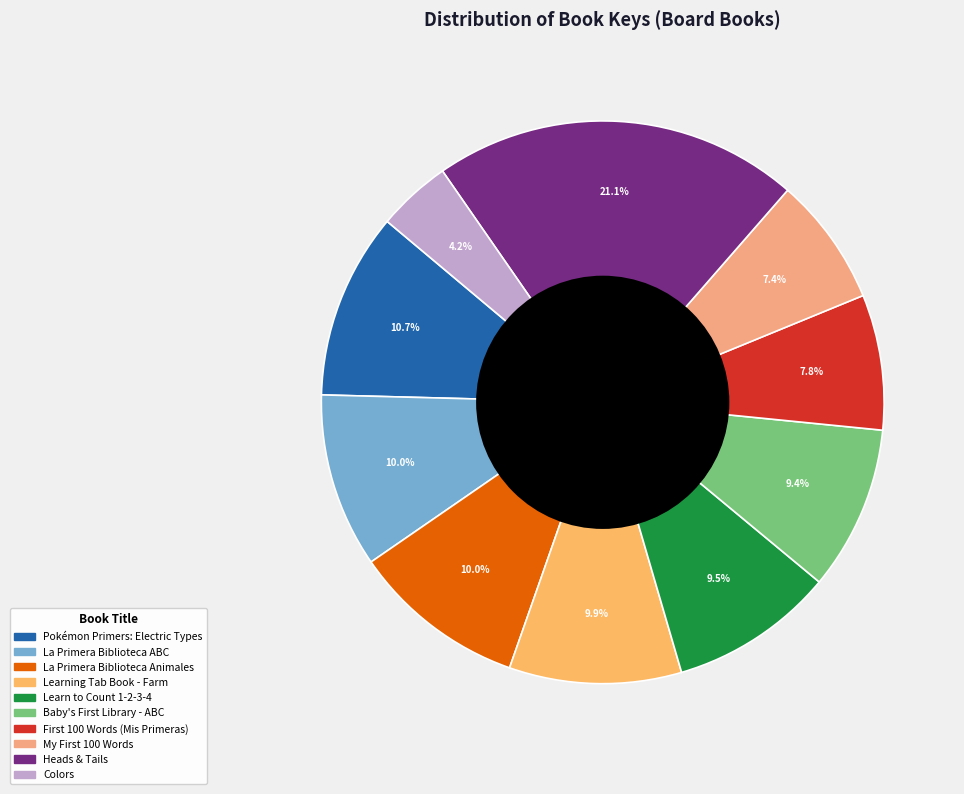

What is the largest slice in the pie chart?

Heads & Tails